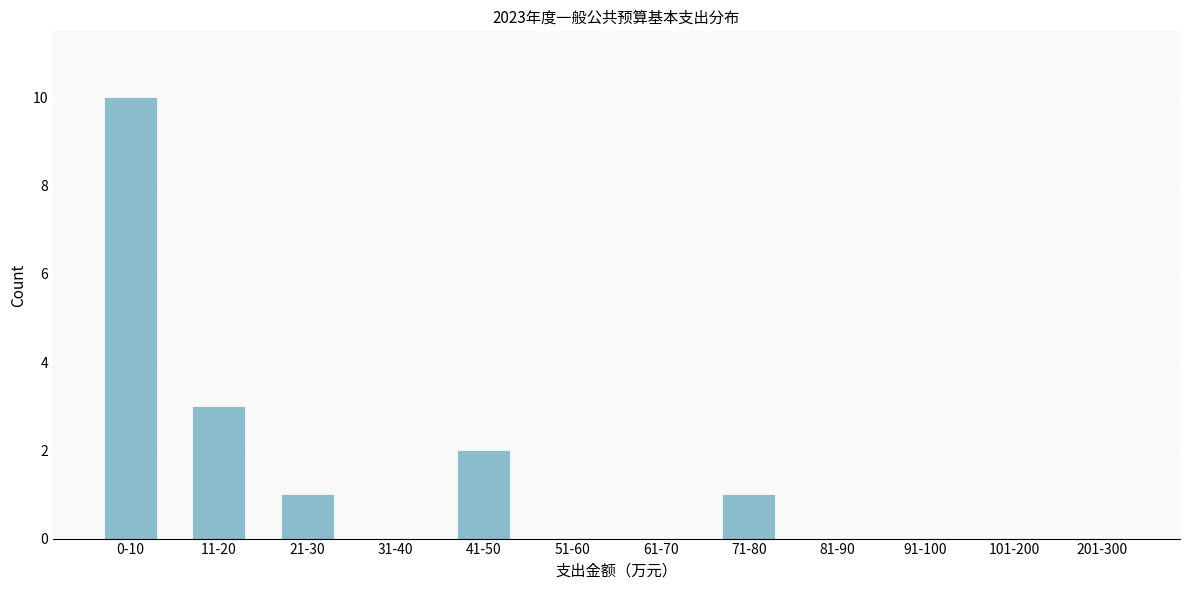

Reading right to left, transcribe all the data shown in this chart.

201-300=0	101-200=0	91-100=0	81-90=0	71-80=1	61-70=0	51-60=0	41-50=2	31-40=0	21-30=1	11-20=3	0-10=10